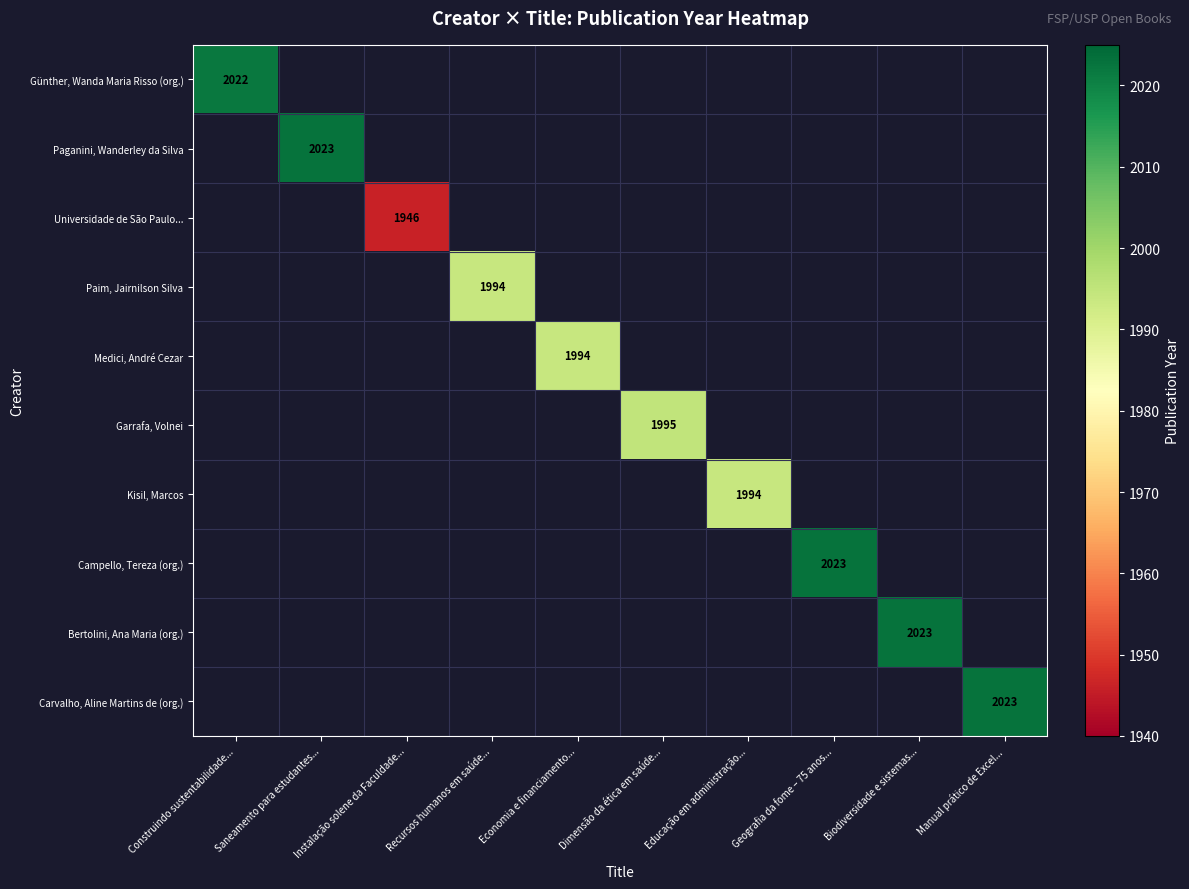

At how many categories does at least one series exceed 1967?

9